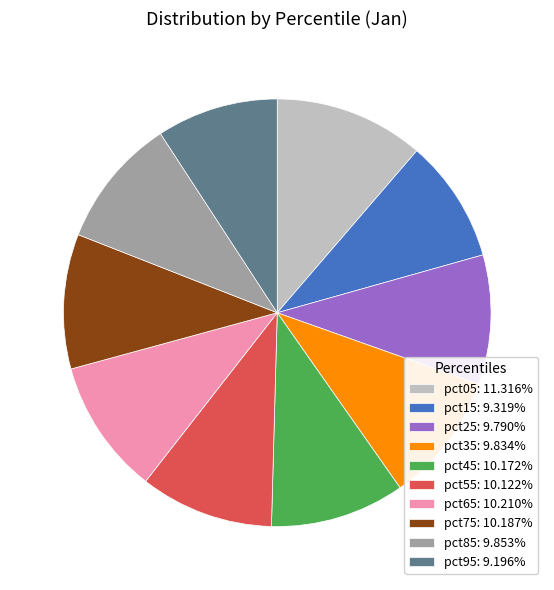

Combined, do pct65: 10.210% and pct55: 10.122% account for over 50%?

No